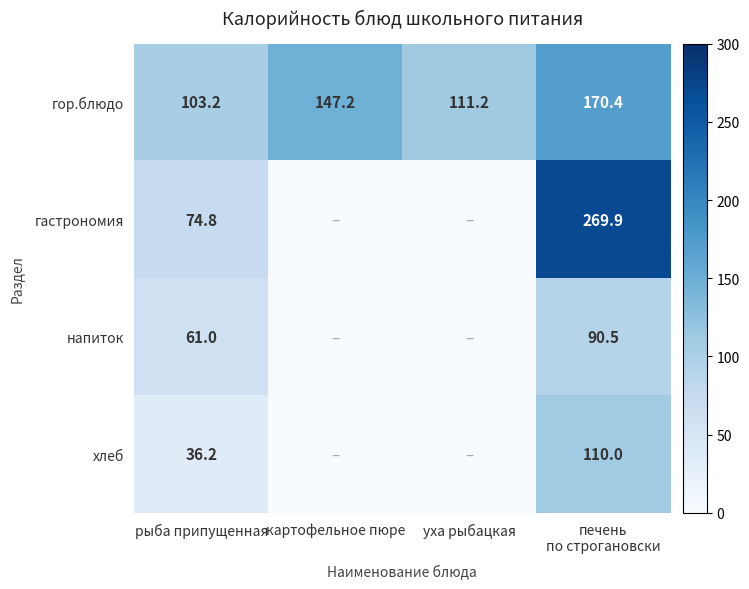

True or false: гор.блюдо has a value of 103.2 at рыба припущенная.

True